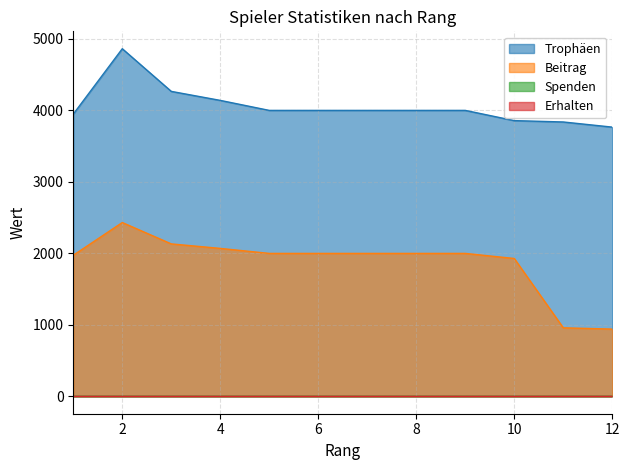

What is the average value of the Beitrag series?

1870